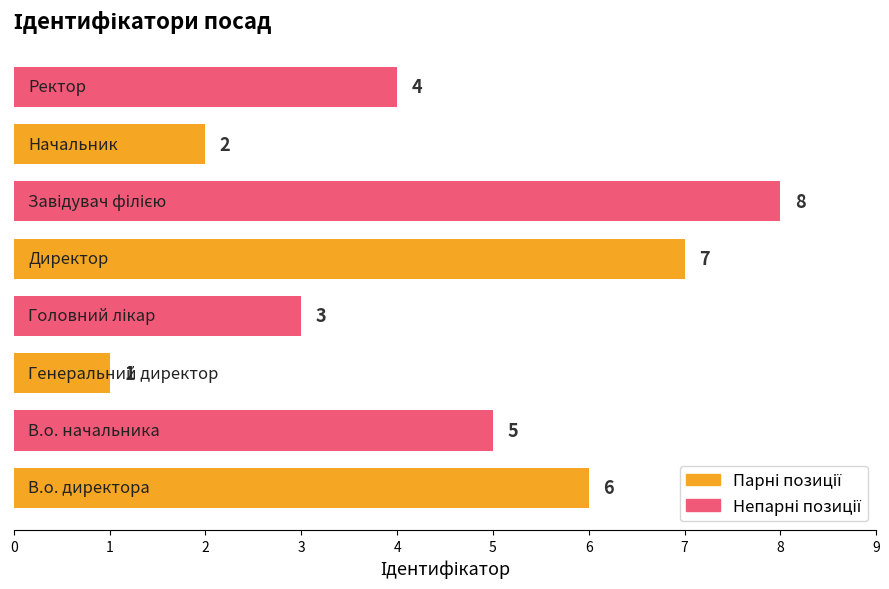

How many values are between 3 and 7?

5